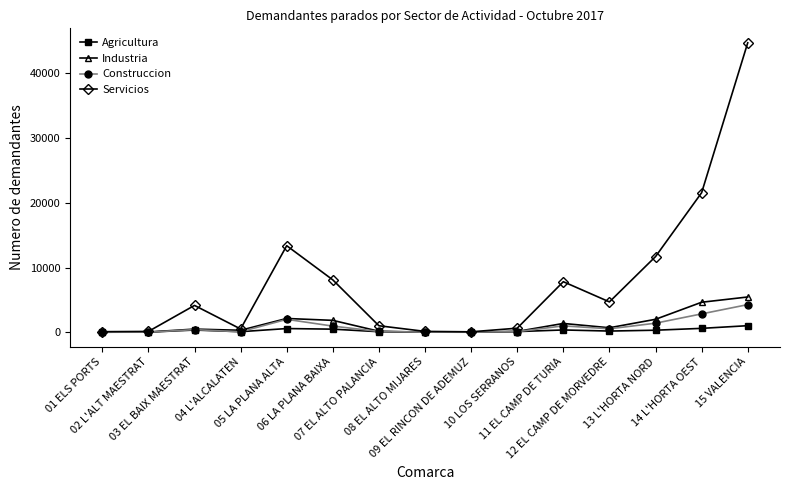

What is the difference between the maximum and second lowest values in the Construccion series?

4258